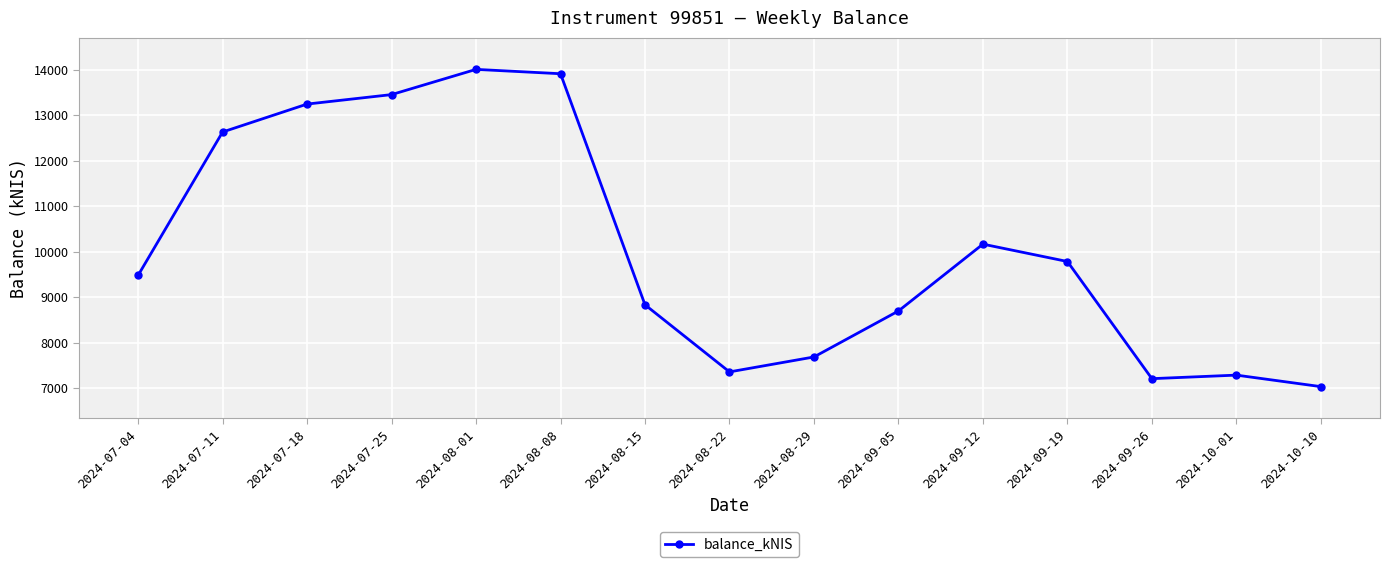

What is the value of the 15th point from the left?

7035.1